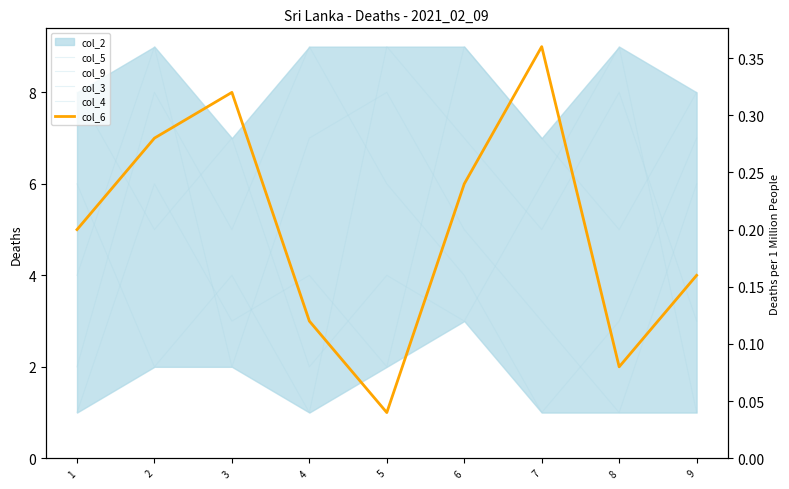

What is the minimum value for col_2?

1